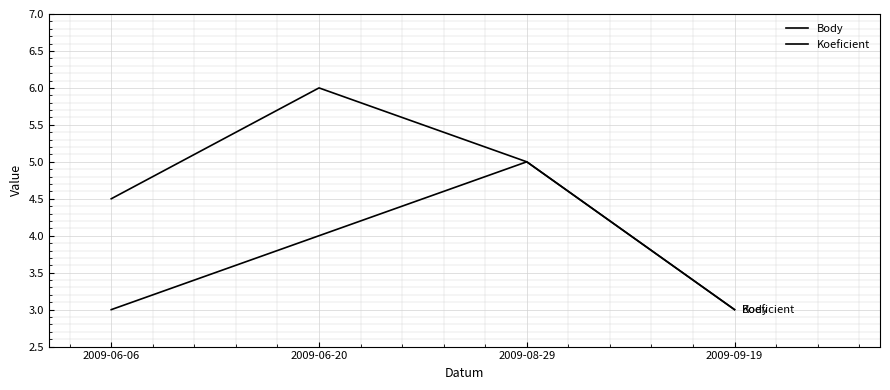

True or false: Koeficient has more than 1 points higher than both neighbors.

False